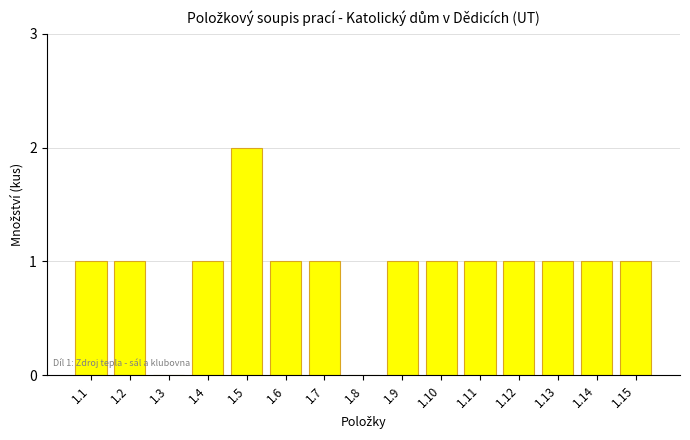

What is the ratio of the value at 1.2 to the value at 1.5?

0.5